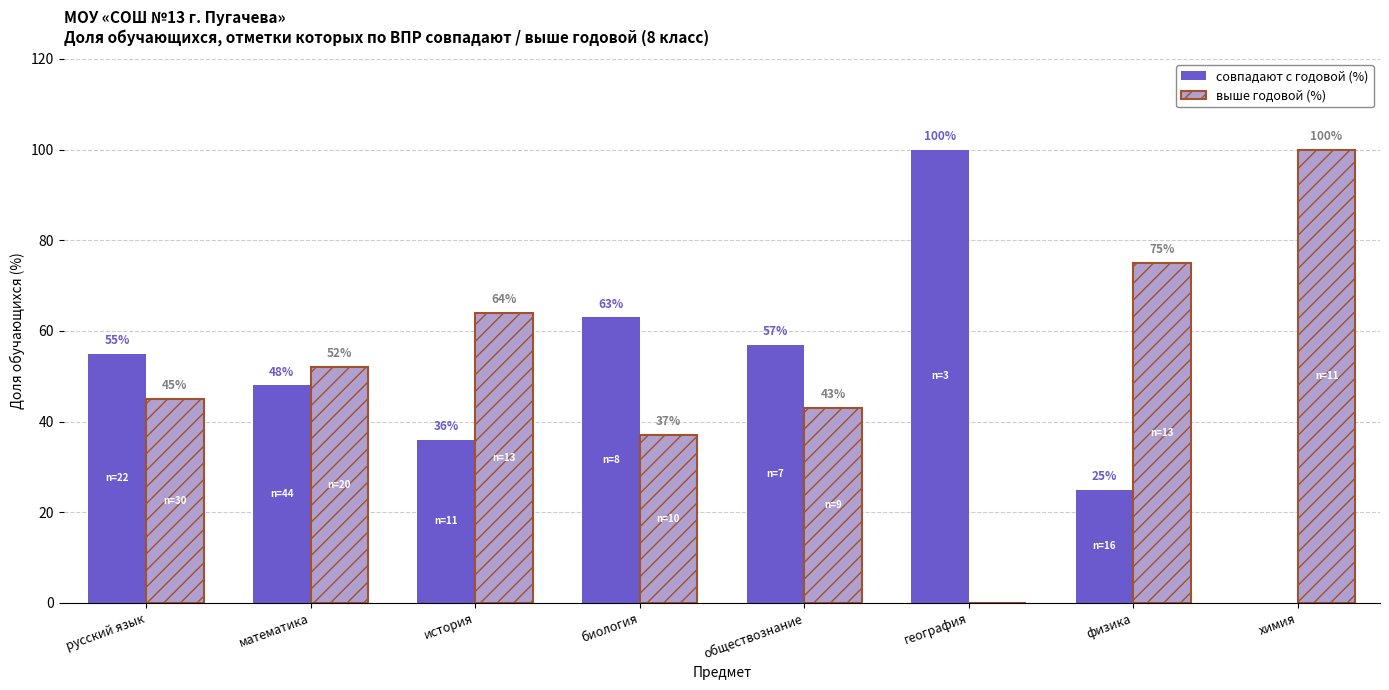

Reading right to left, list all the values displayed in this chart.

совпадают с годовой (%): химия=0	физика=25	география=100	обществознание=57	биология=63	история=36	математика=48	русский язык=55
выше годовой (%): химия=100	физика=75	география=0	обществознание=43	биология=37	история=64	математика=52	русский язык=45